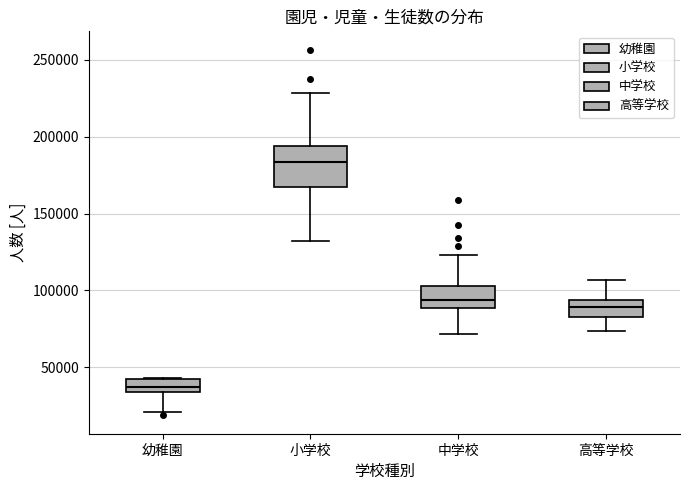

Which box's median line is the lowest?

幼稚園